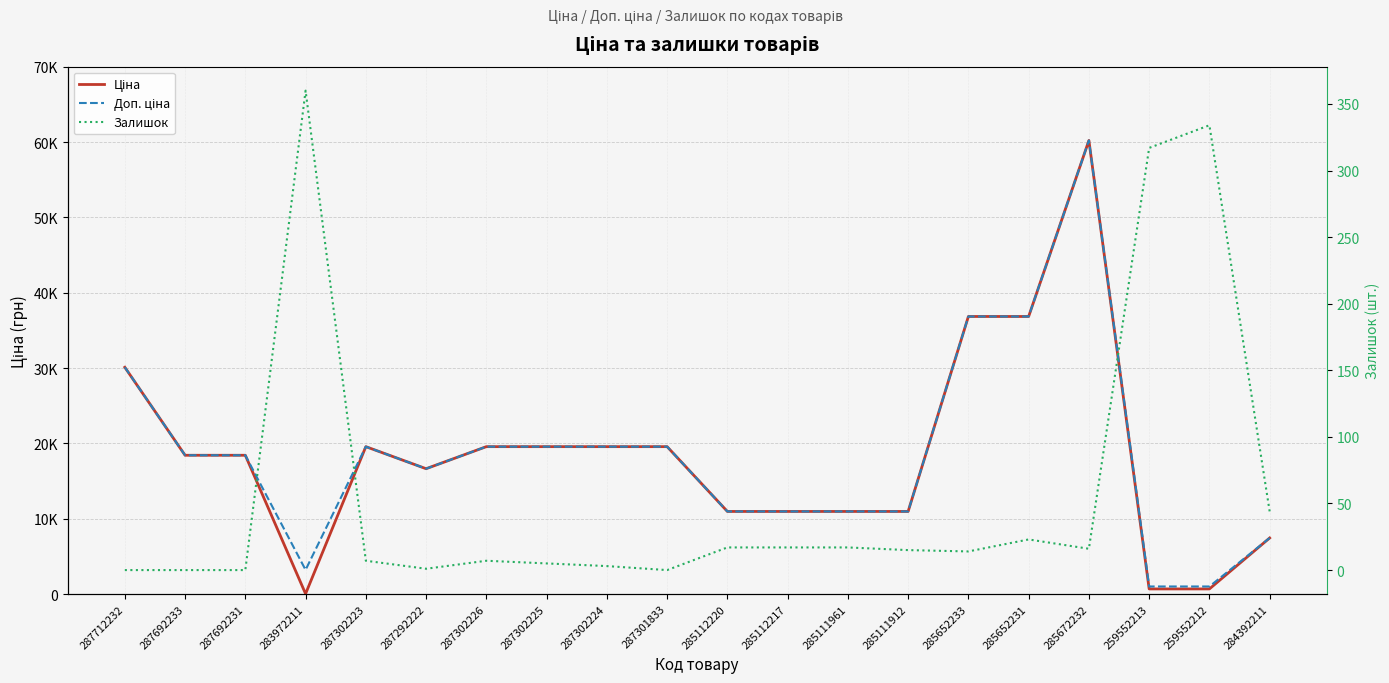

How many values in the Доп. ціна series are below 18420?

9